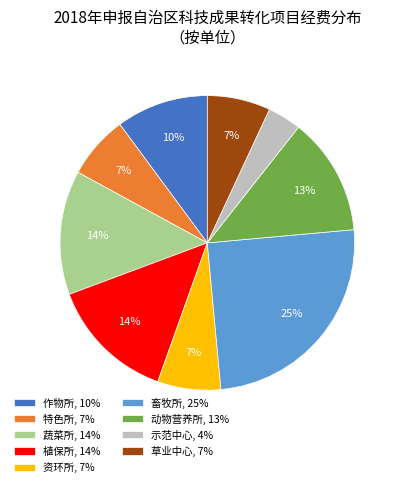

The 草业中心, 7% slice represents 7% of the pie. True or false?

True